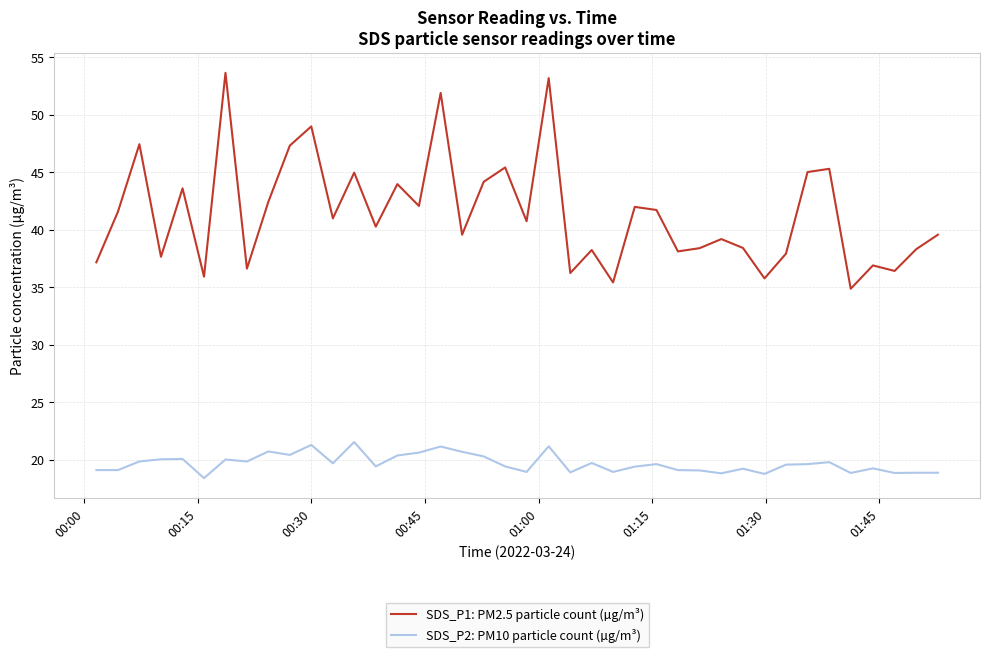

List the series in order of their overall mean, highest first.

SDS_P1: PM2.5 particle count (µg/m³), SDS_P2: PM10 particle count (µg/m³)